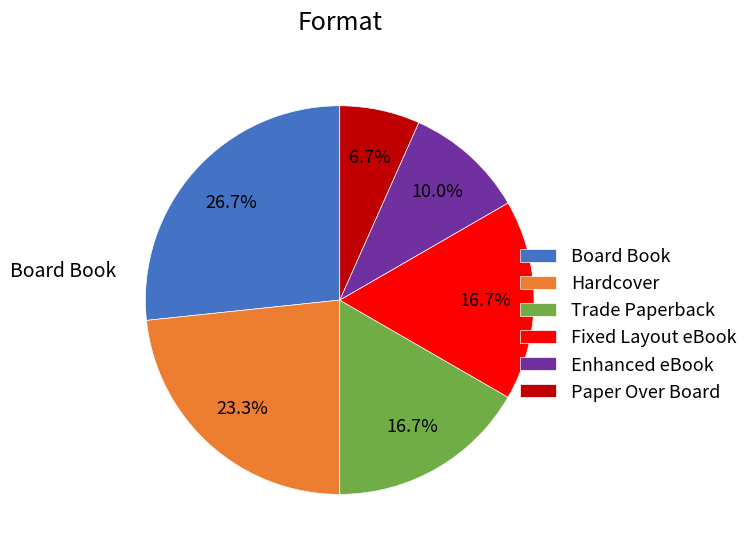

Which has a higher value, Paper Over Board or Trade Paperback?

Trade Paperback